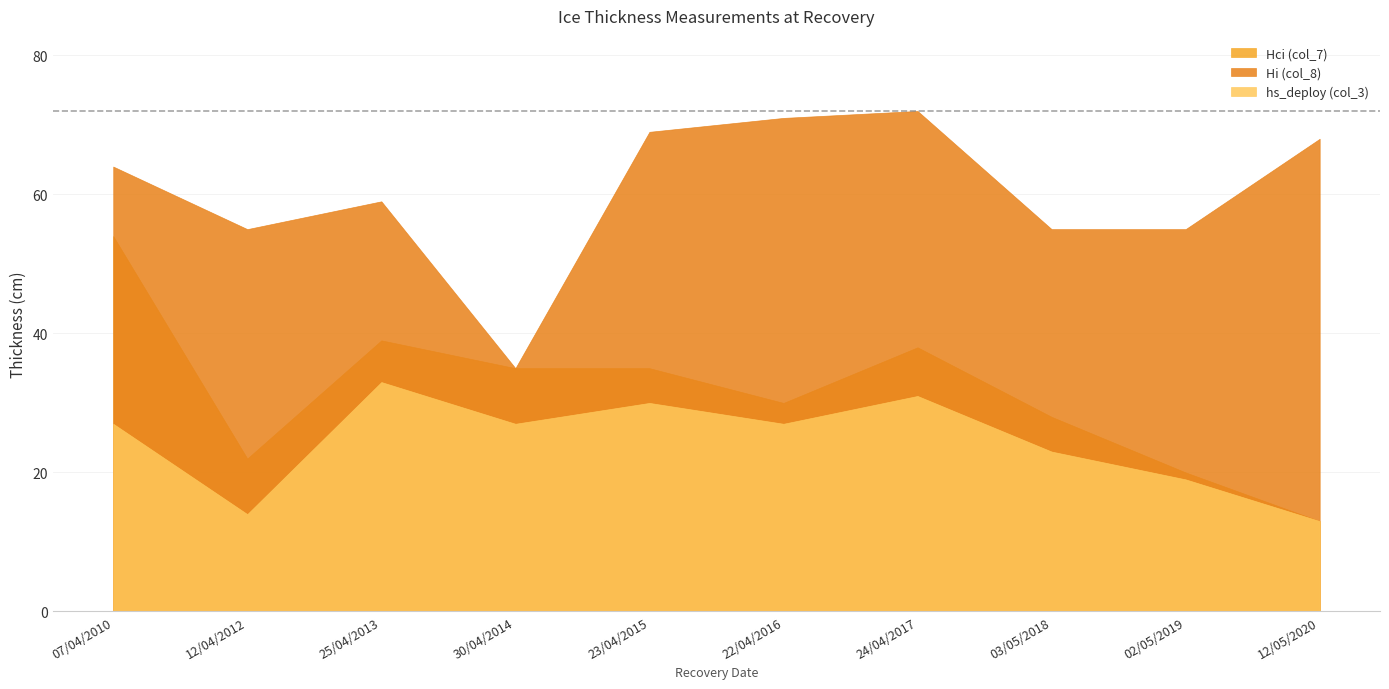

How many interior local peaks does the Hci (col_7) series have?

2